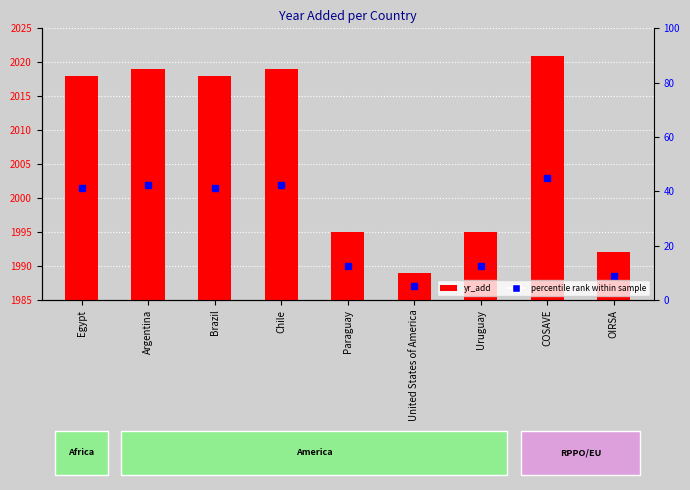

List the labels in order of value, largest first.

COSAVE, Argentina, Chile, Egypt, Brazil, Paraguay, Uruguay, OIRSA, United States of America